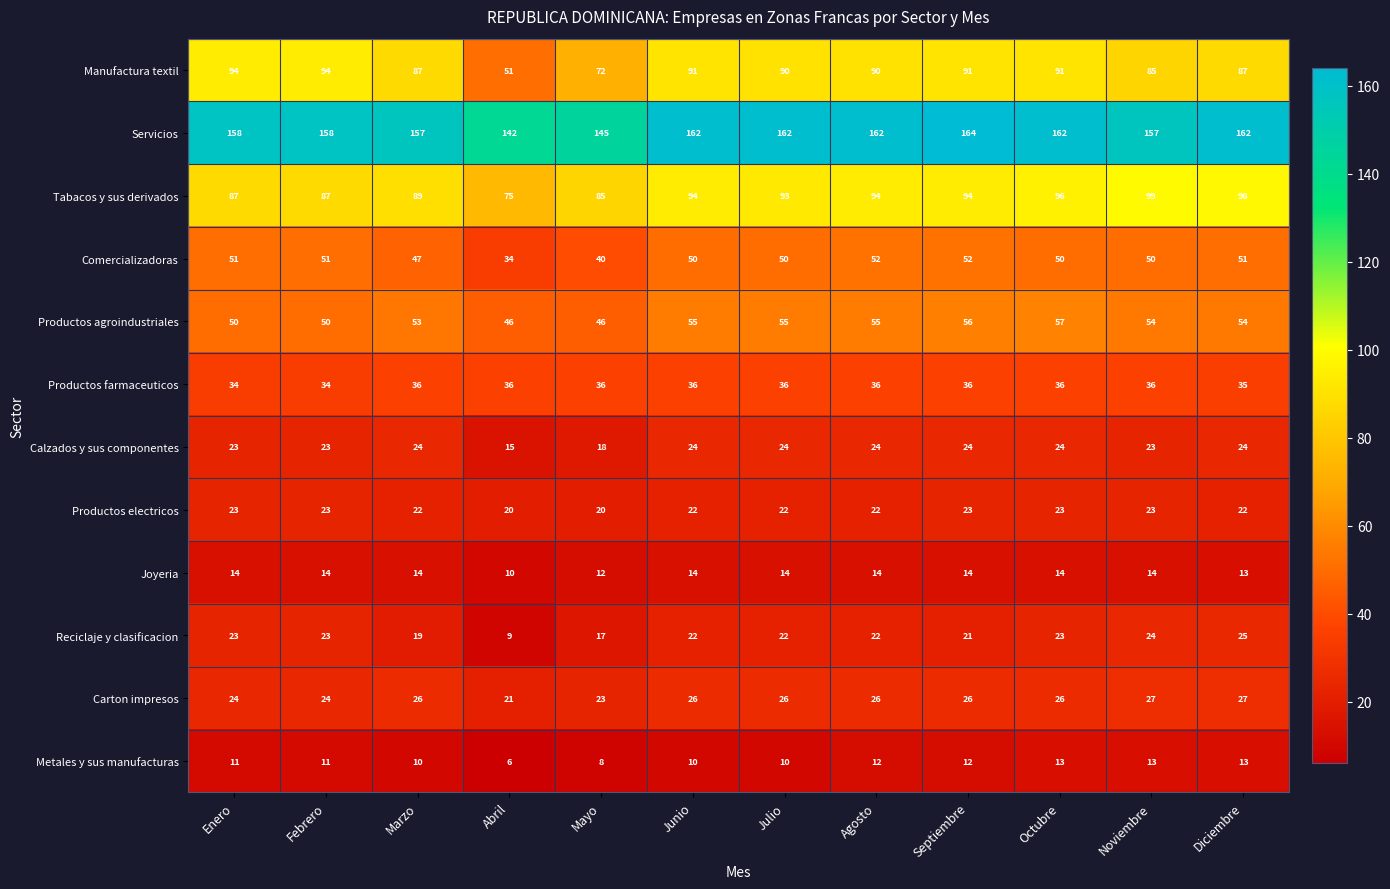

What is the minimum value shown in the chart?

6